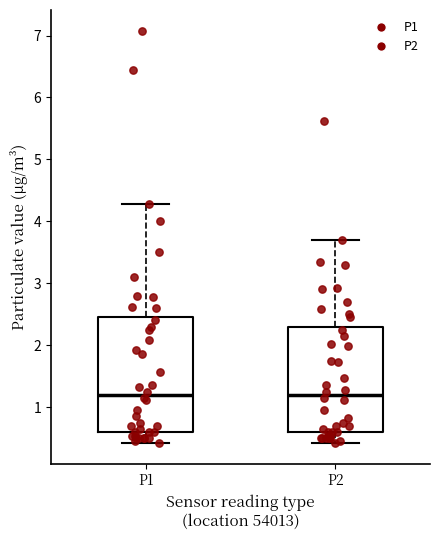

Reading left to right, read every box against the y-axis: the position of its median line, the range the box covers, and the ends of its whiskers. The values are not printed on the chart, so give them approximately, as read against the axis.

P1: median 1.2, box 0.6 to 2.5, whiskers 0.4 to 4.3
P2: median 1.2, box 0.6 to 2.3, whiskers 0.4 to 3.7